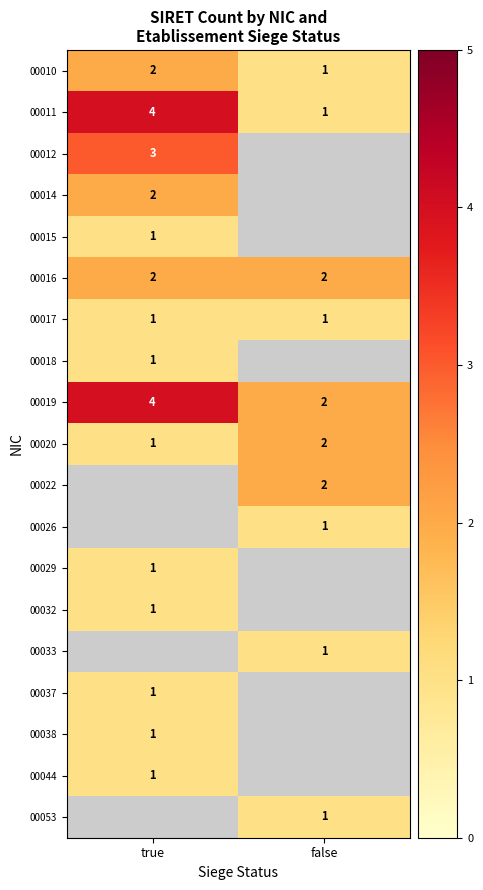

The value of 00020 at false is 3. True or false?

False